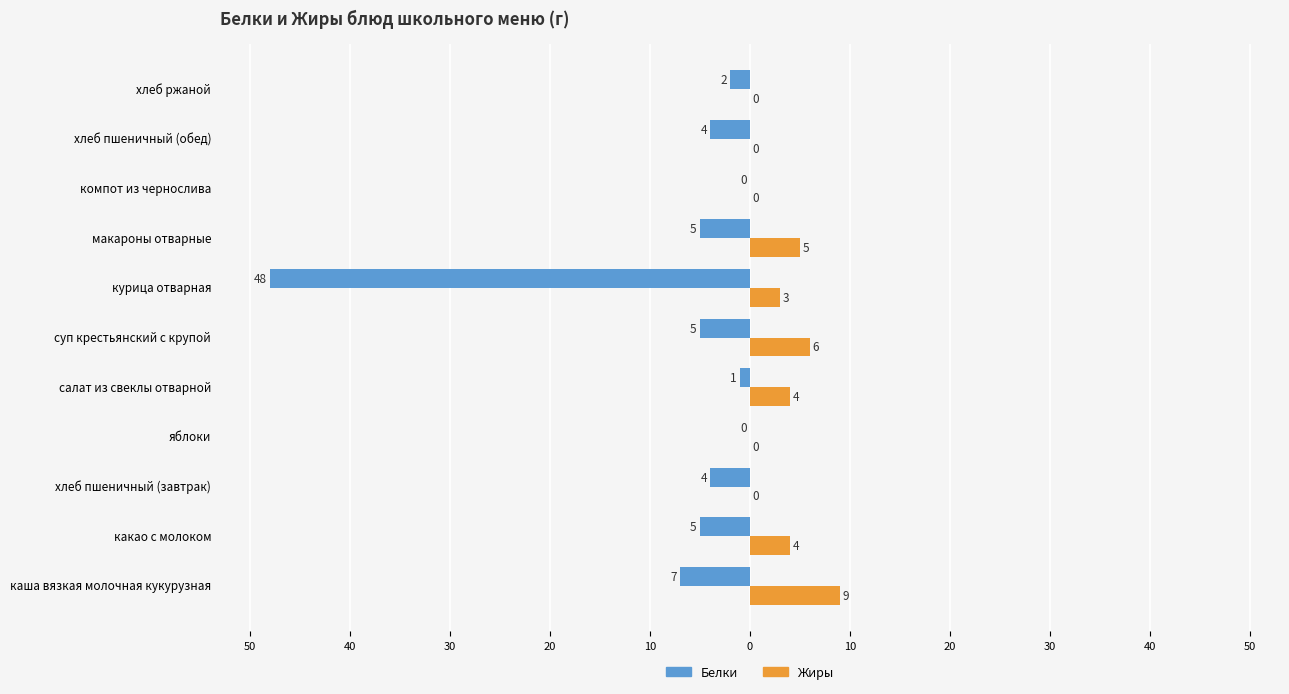

What are all the series names shown in the legend?

Белки, Жиры